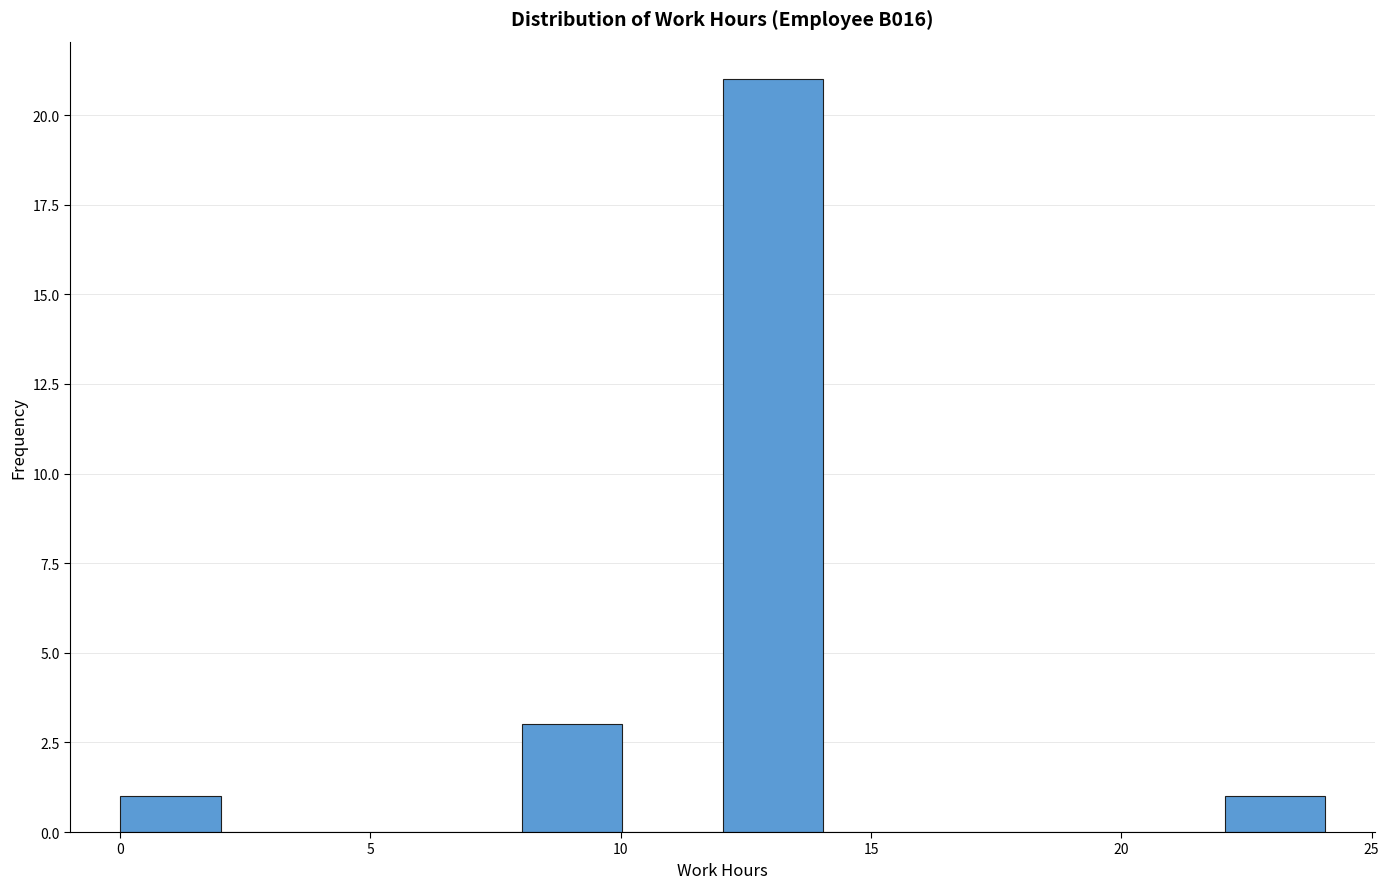

Reading left to right, transcribe this chart: for each bar, give the range it covers on the x-axis and its height. Neither the bar edges nor the heights are printed on the chart, so give them approximately, as read against the axes.

0 to 2: 1
2 to 4: 0
4 to 6: 0
6 to 8: 0
8 to 10: 3
10 to 12: 0
12 to 14: 21
14 to 16: 0
16 to 18: 0
18 to 20: 0
20 to 22: 0
22 to 24: 1